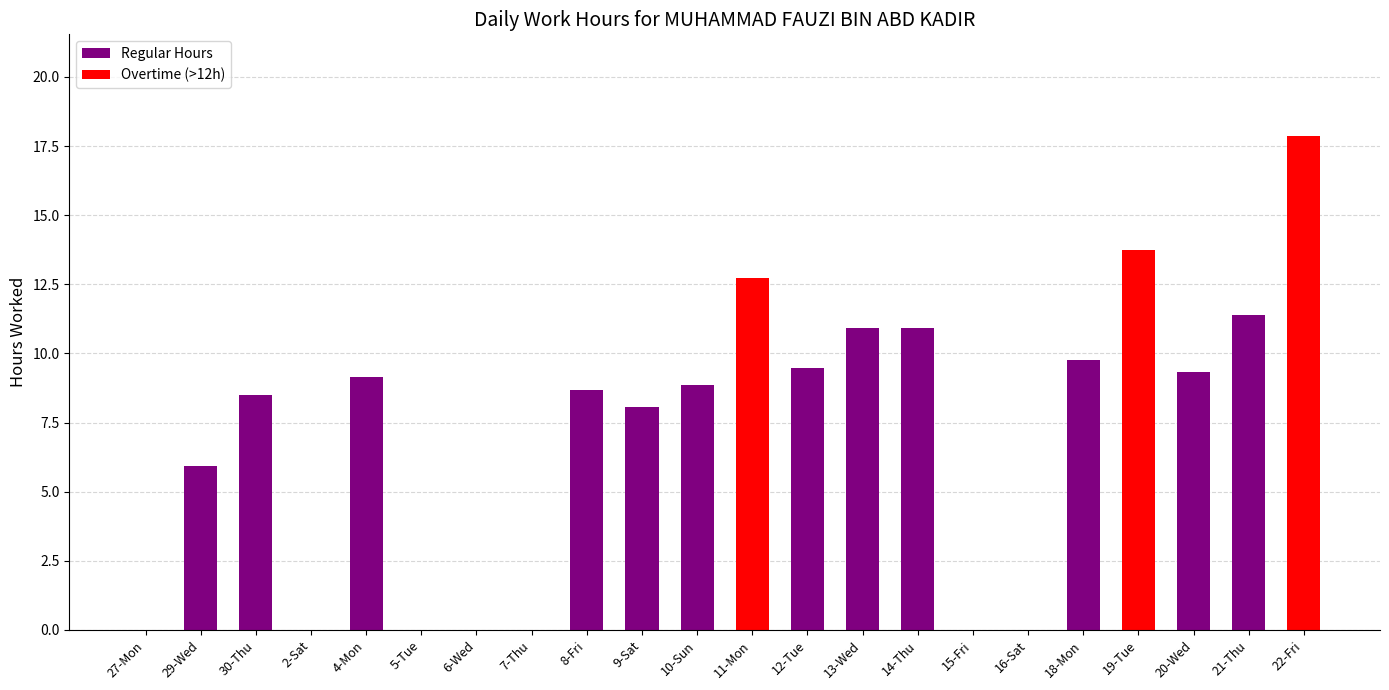

What is the value of the Regular Hours bar at the 21st from the left?

11.4